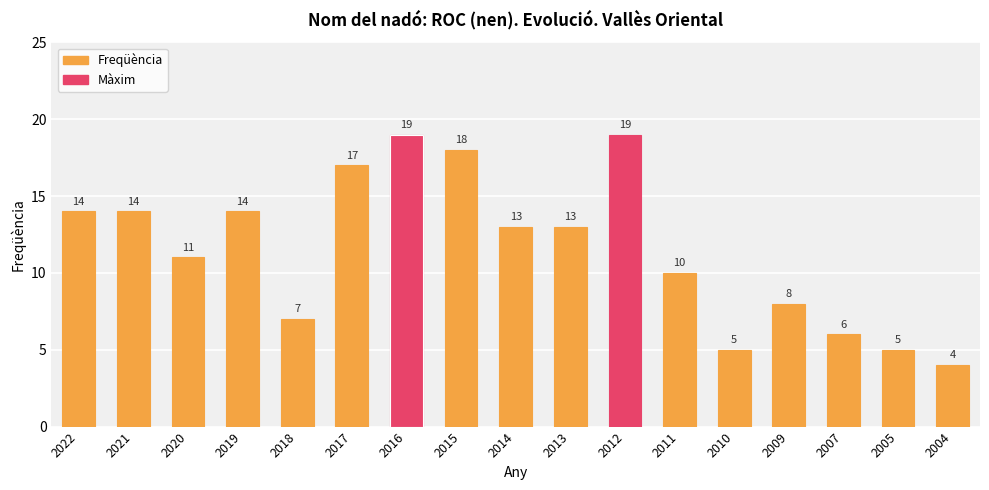

Are the bars grouped side by side (vs. stacked)?

No